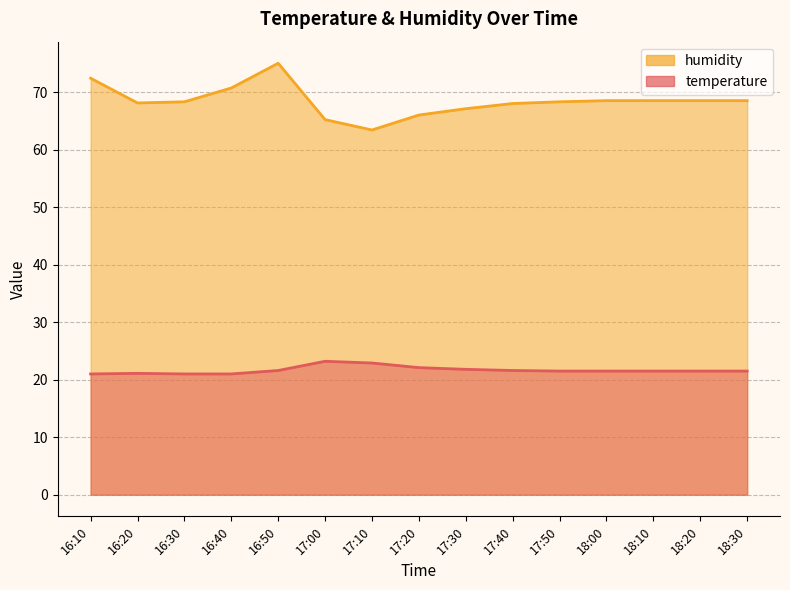

The humidity series shows 92.2 at 17:50. True or false?

False